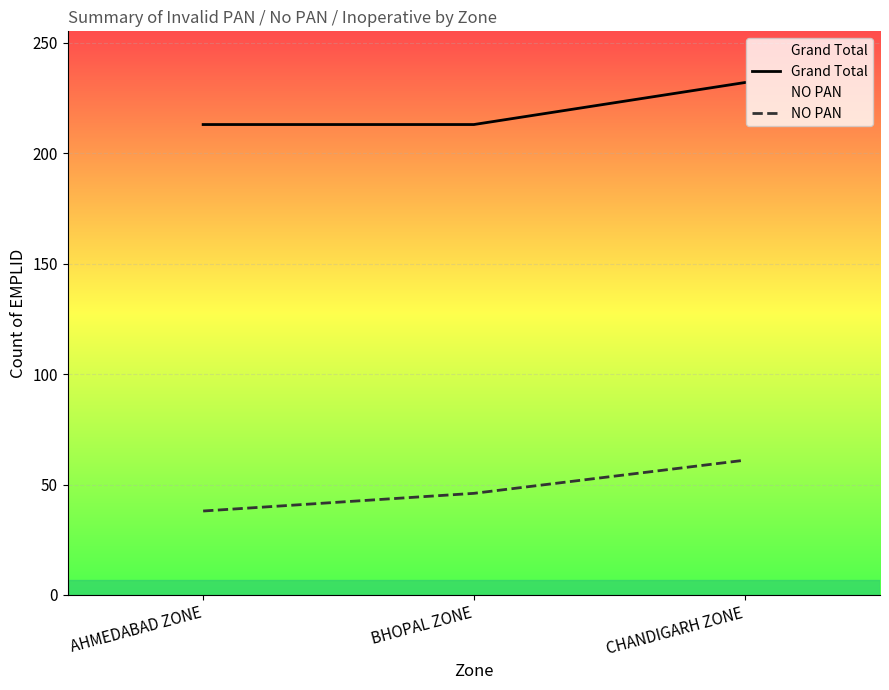

The value of Grand Total at BHOPAL ZONE is 213. True or false?

True